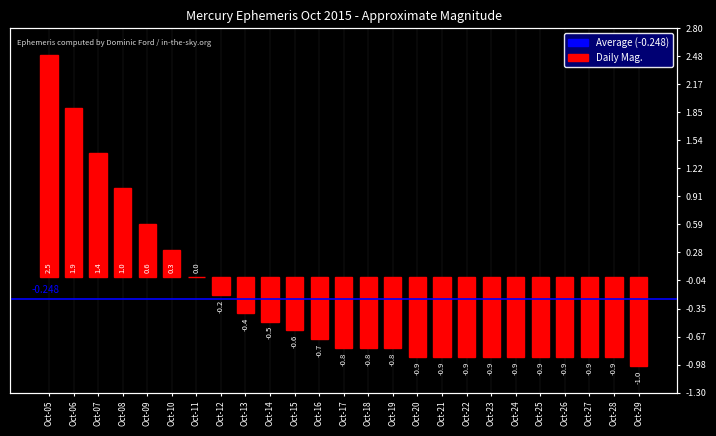

What is the approximate value at Oct-20?

-0.9